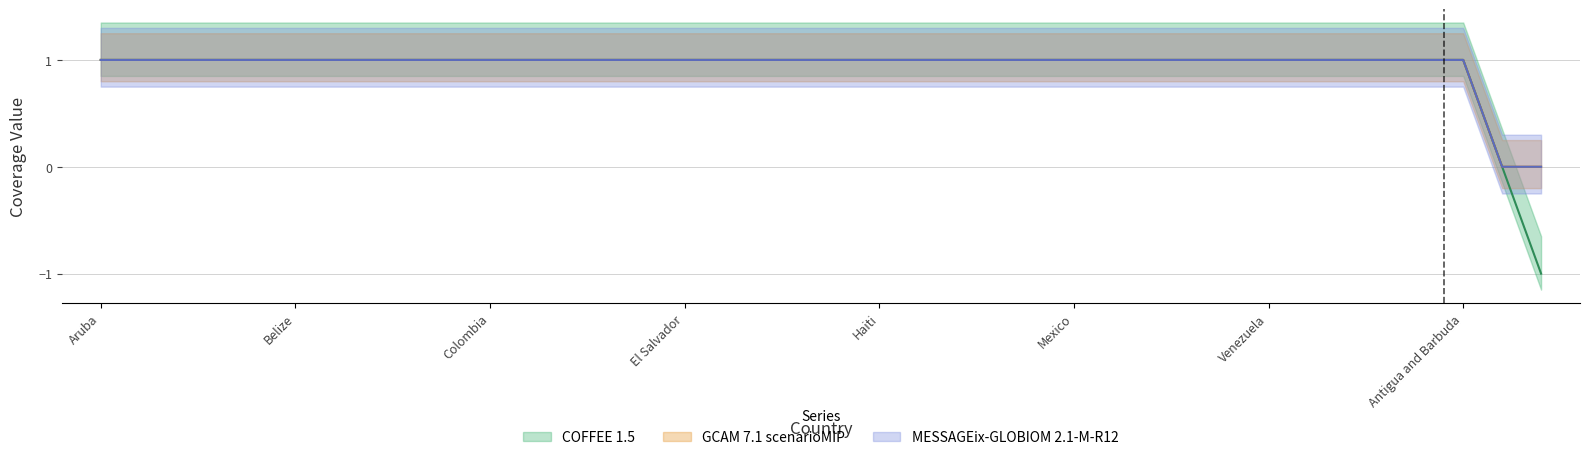

Where is GCAM 7.1 scenarioMIP nearest to the value 0?

United States Virgin Islands